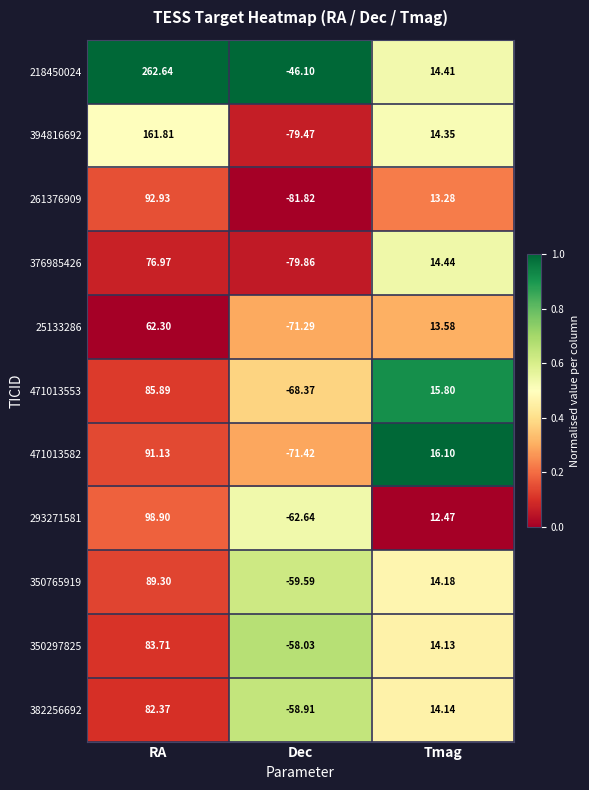

What is the greatest value displayed?

262.6